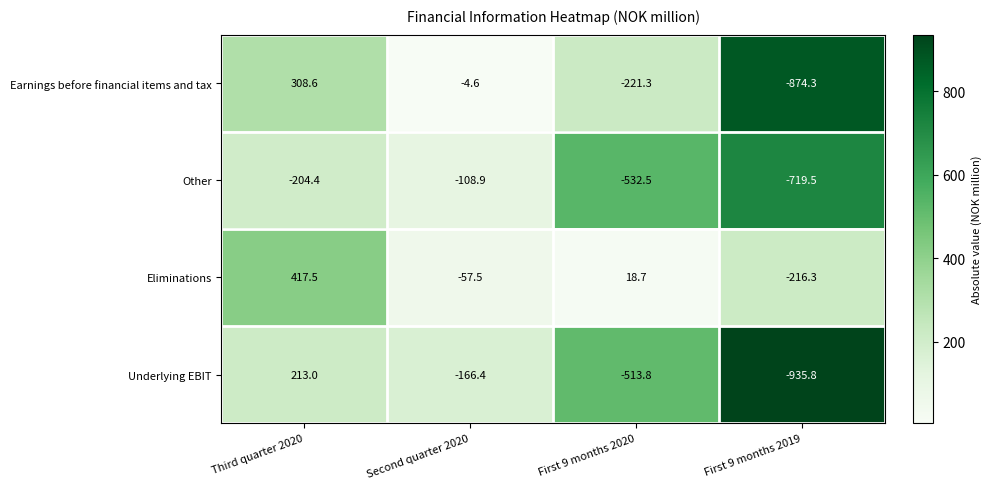

At how many categories does at least one series exceed 363?

1